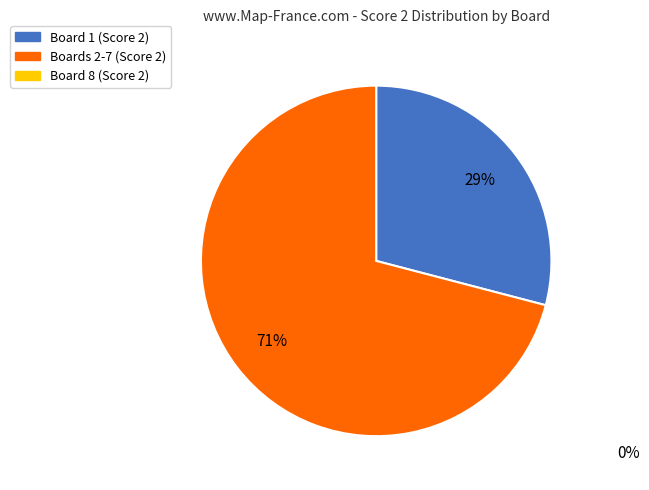

Is there any slice that represents more than half of the pie?

Yes